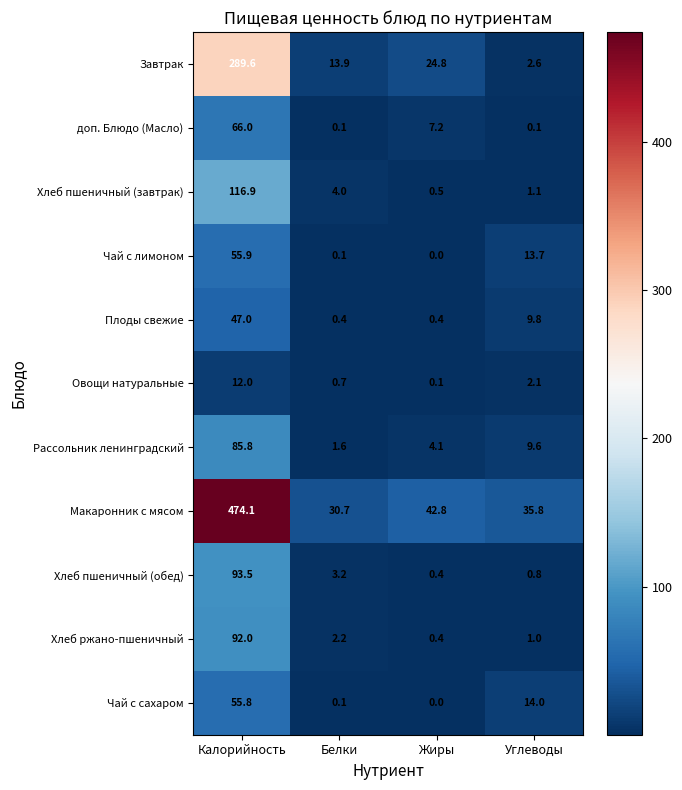

At which category is the sum across all series the highest?

Калорийность